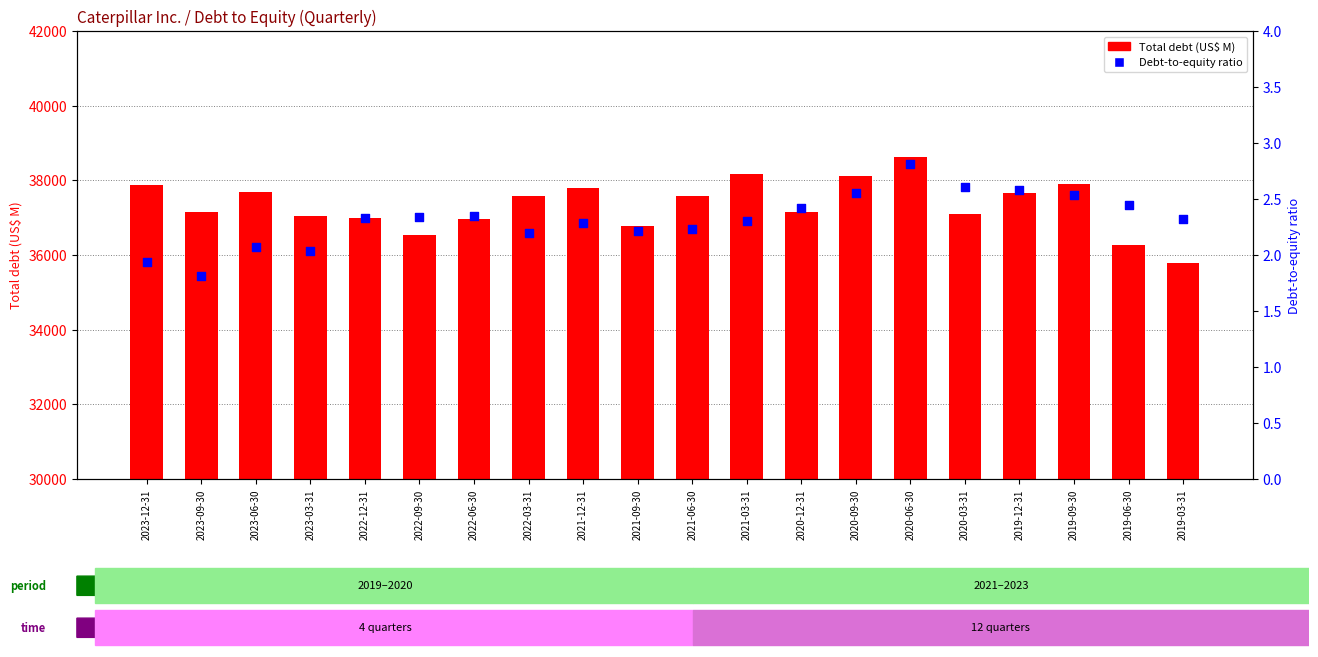

At which category is the sum across all series the highest?

2020-06-30